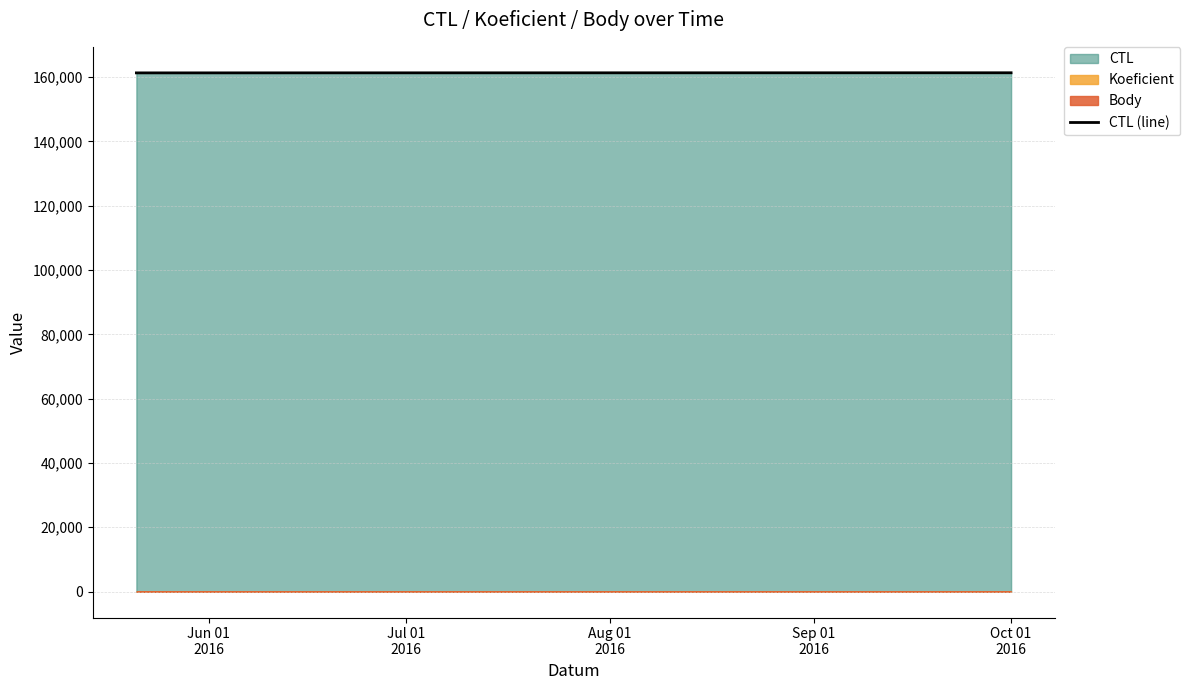

What is the minimum value for CTL (line)?

161307